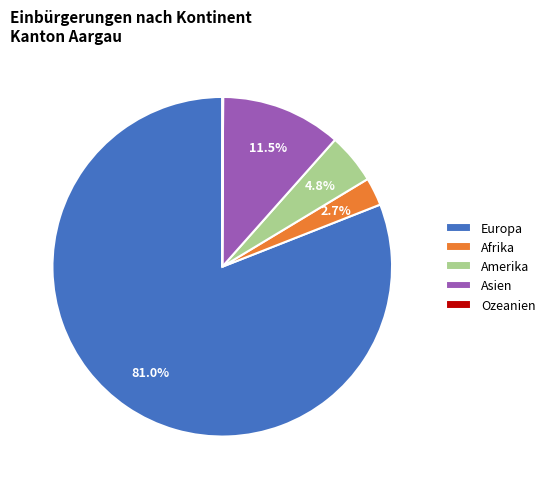

To the nearest percent, what is the difference between the largest and smallest slice percentages?

81%